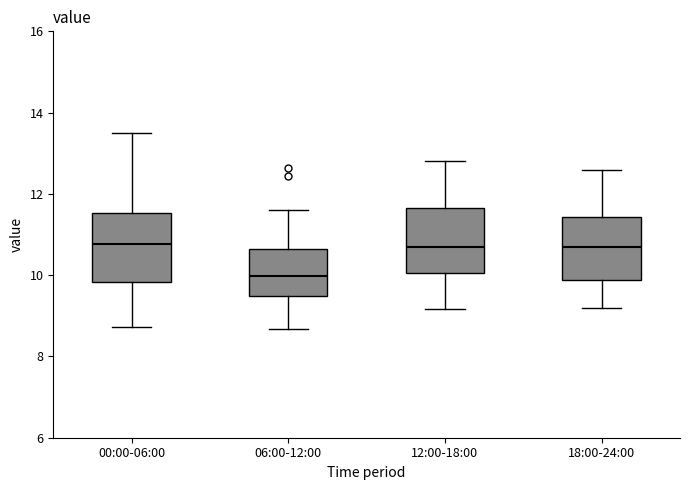

Reading left to right, transcribe this box plot: for each box, give where its median line is, the range the box spans, and where its two whiskers end, as read against the y-axis. The values are not printed on the chart, so give them approximately, as read against the axis.

00:00-06:00: median 10.8, box 9.8 to 11.6, whiskers 8.8 to 13.6
06:00-12:00: median 10.0, box 9.4 to 10.6, whiskers 8.6 to 11.6
12:00-18:00: median 10.8, box 10.0 to 11.6, whiskers 9.2 to 12.8
18:00-24:00: median 10.8, box 9.8 to 11.4, whiskers 9.2 to 12.6